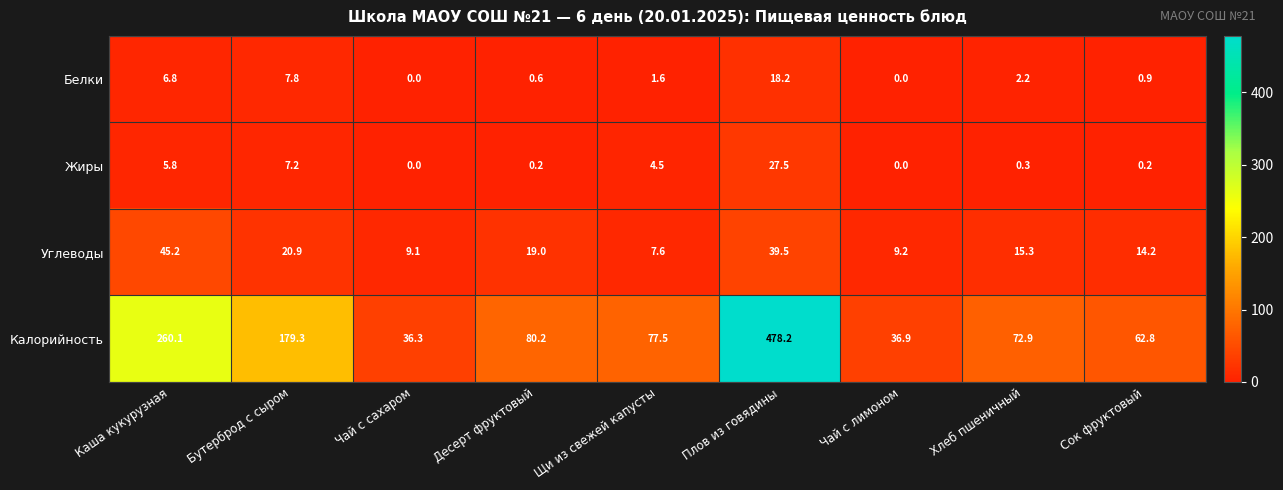

Rank the series by their maximum value, from highest to lowest.

Калорийность, Углеводы, Жиры, Белки